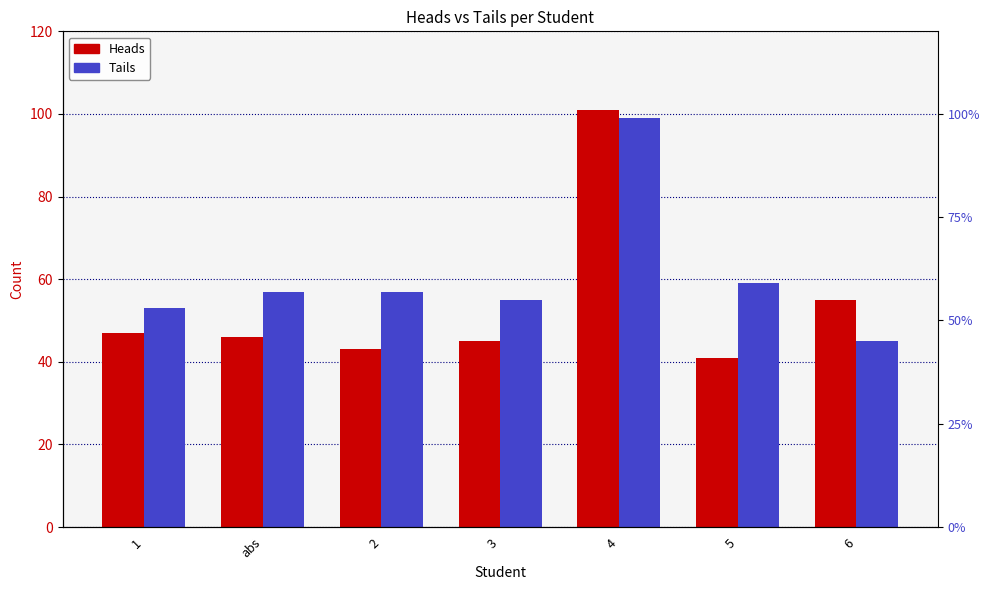

List the series in order of their peak value, highest first.

Heads, Tails